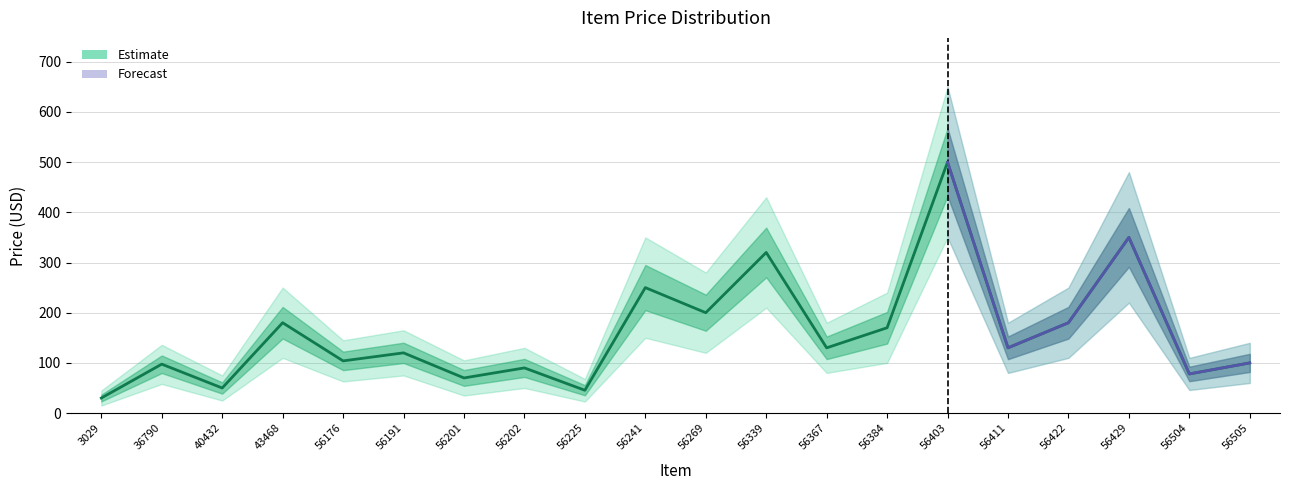

How many lines are shown in the chart?

1